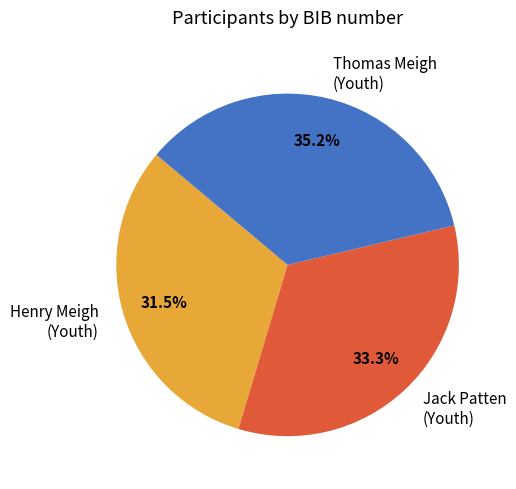

To the nearest percent, what is the average slice percentage?

33%